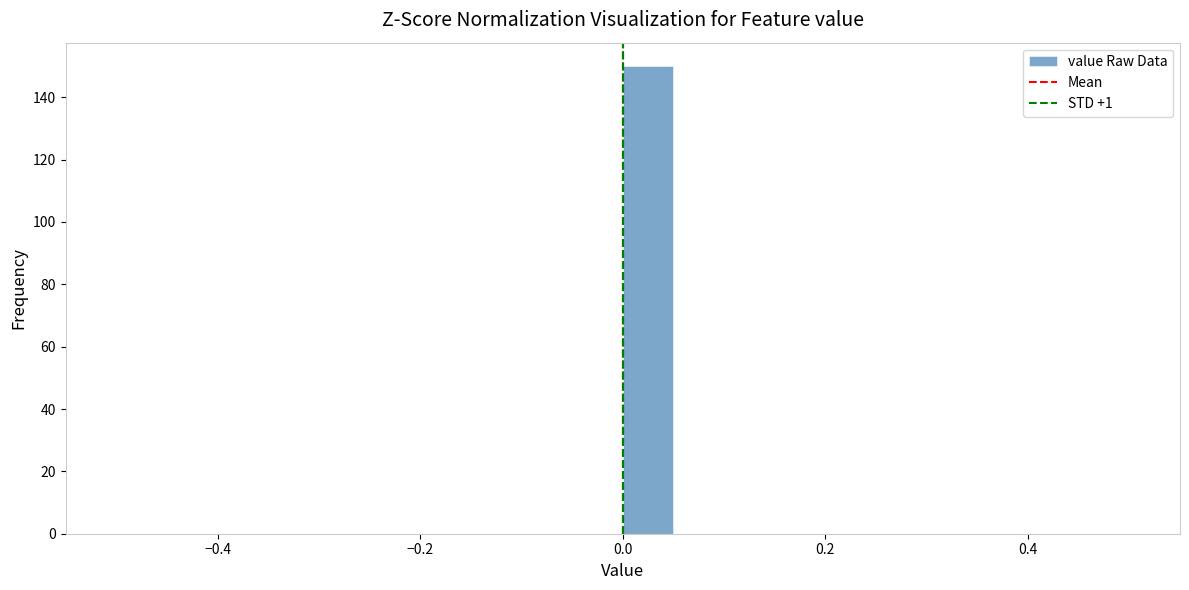

Read against the x-axis, roughly where is the centre of the tallest bar?

0.02